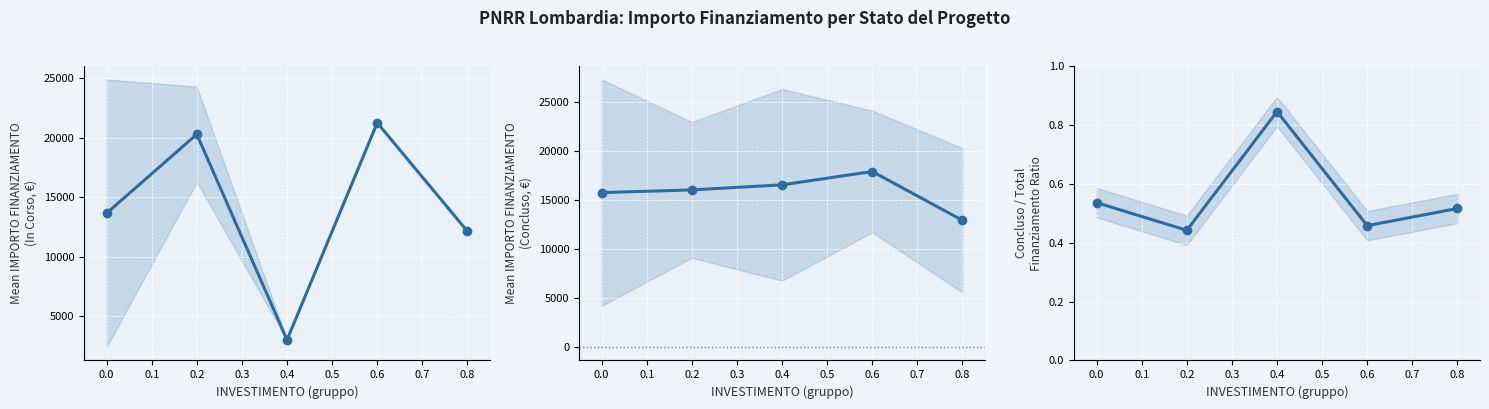

What is the average value of the In Corso series?

14071.8